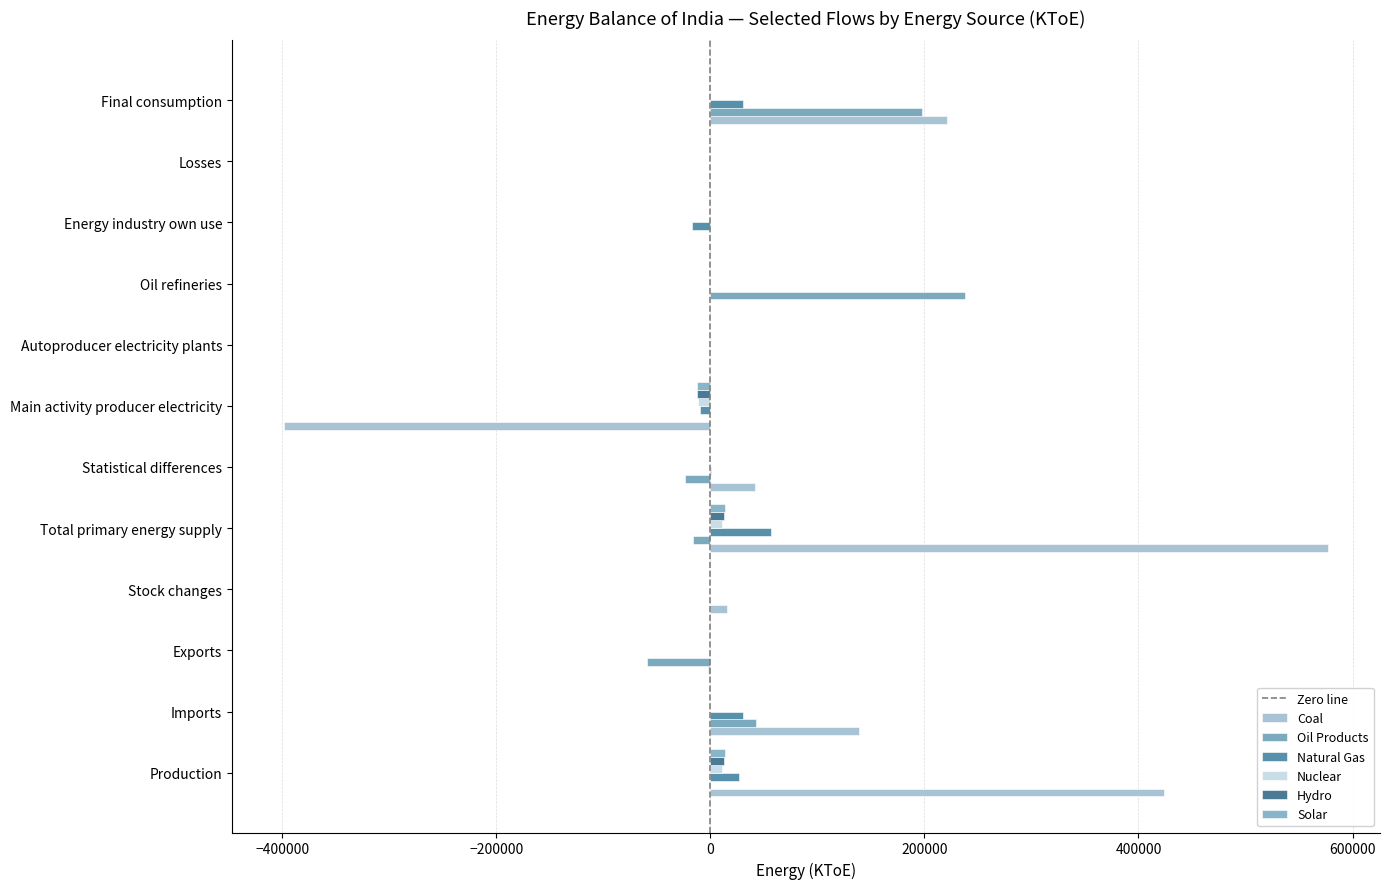

Which series changed the most between Imports and Losses?

Coal